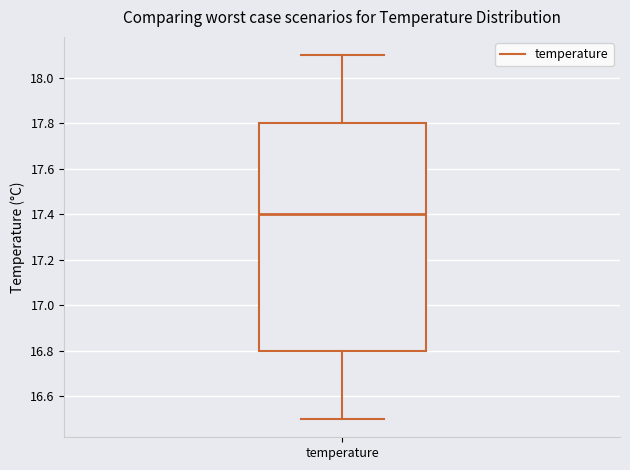

Where is the upper edge of the box for temperature on the y-axis? The values are not printed on the chart, so give them approximately, as read against the axis.

17.8